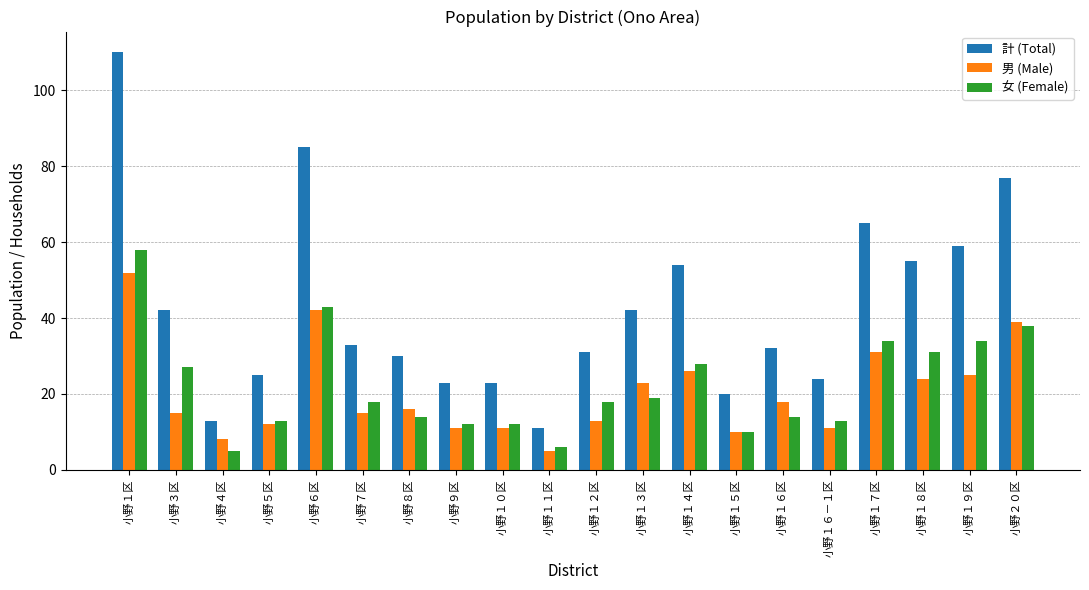

Where is 女 (Female) nearest to the value 31?

小野１８区